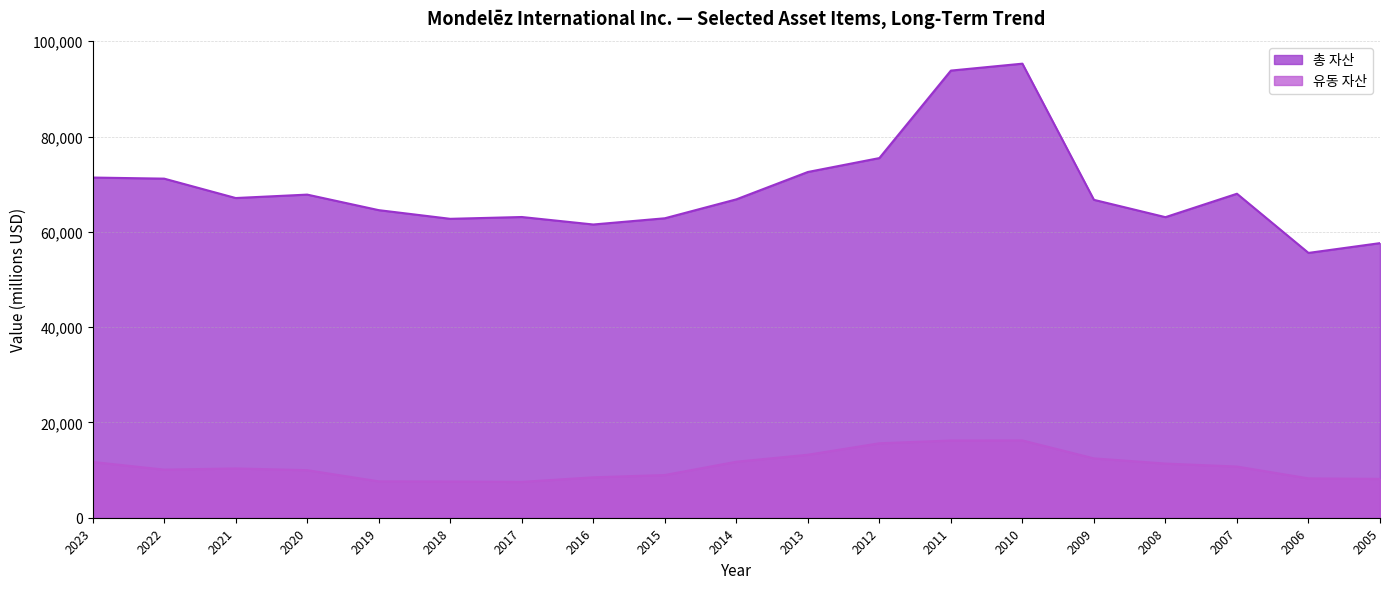

At which label is 유동 자산 closest to 11870?

2014